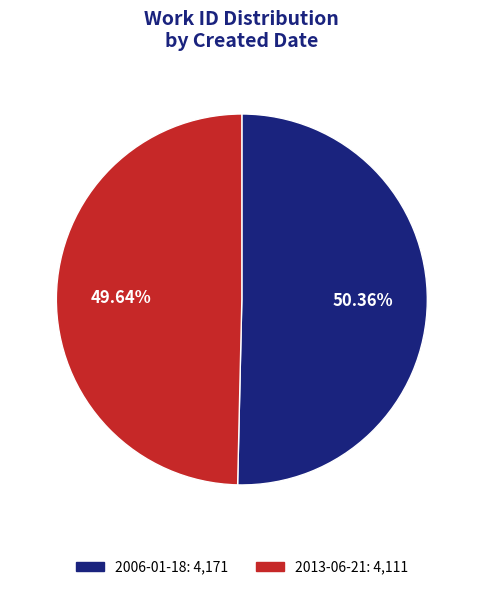

The 2013-06-21 slice represents 50% of the pie. True or false?

True